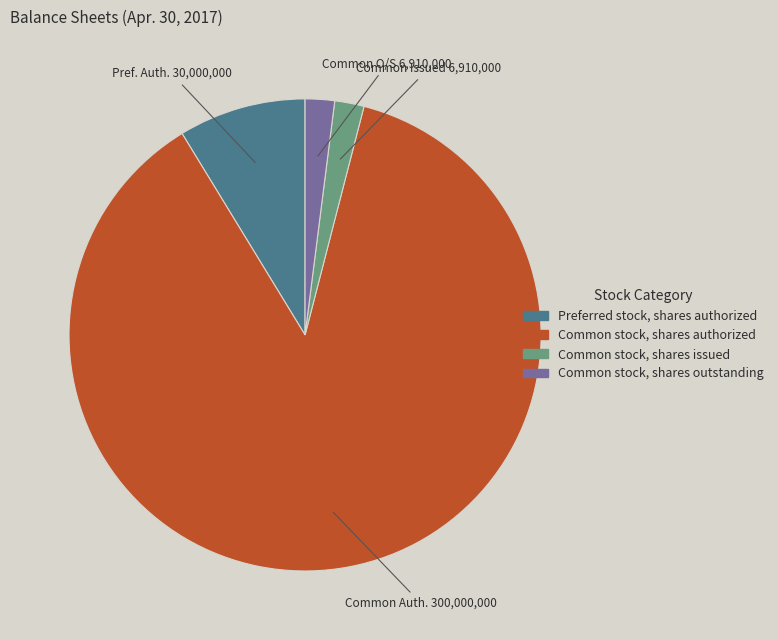

Is there a majority slice in this chart?

Yes